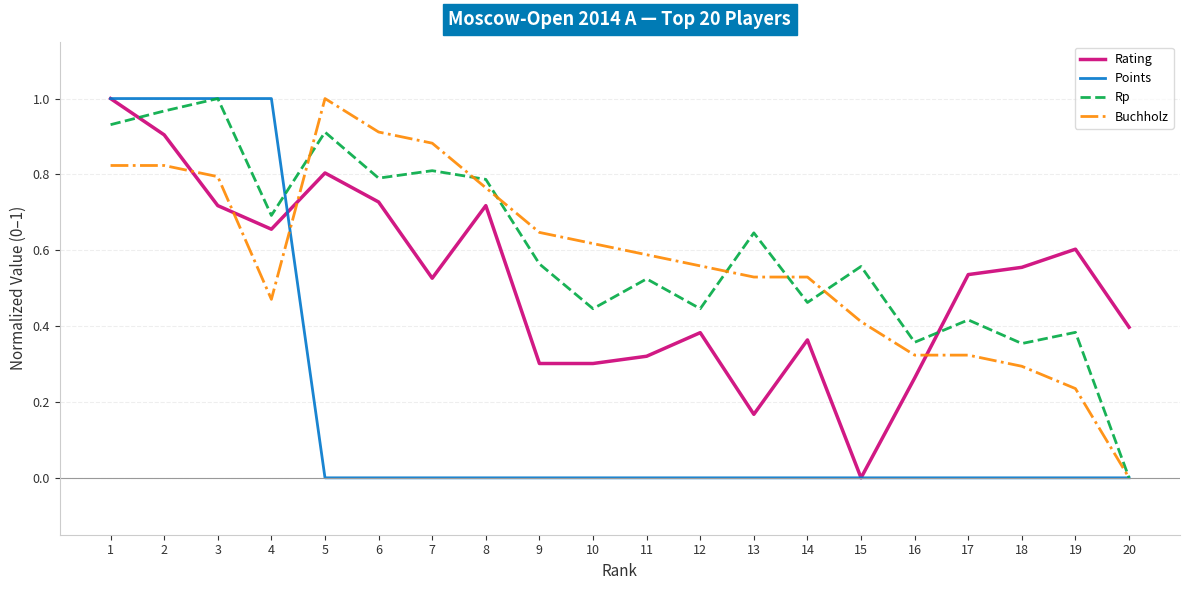

How many positive values does the Buchholz series have?

19